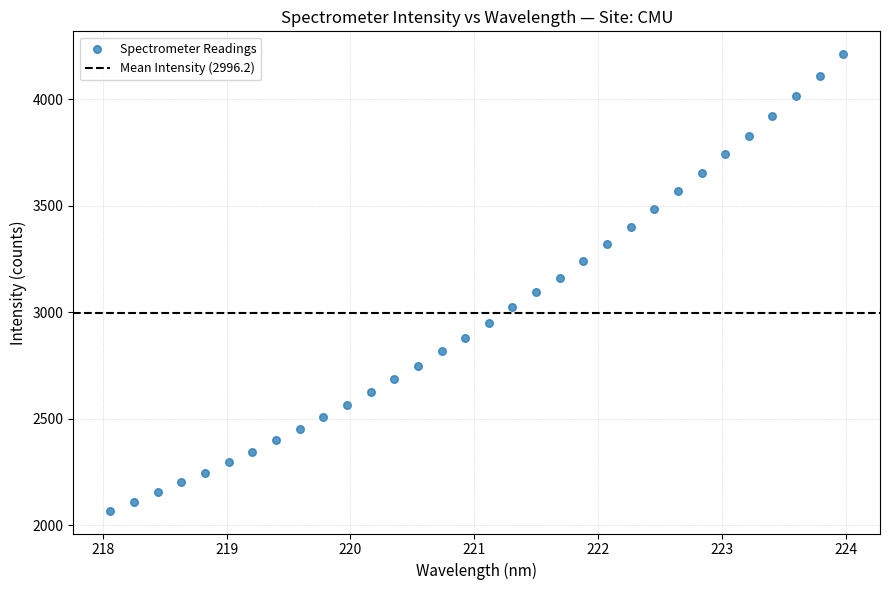

What is the range of Y values (max minus min)?

2142.9